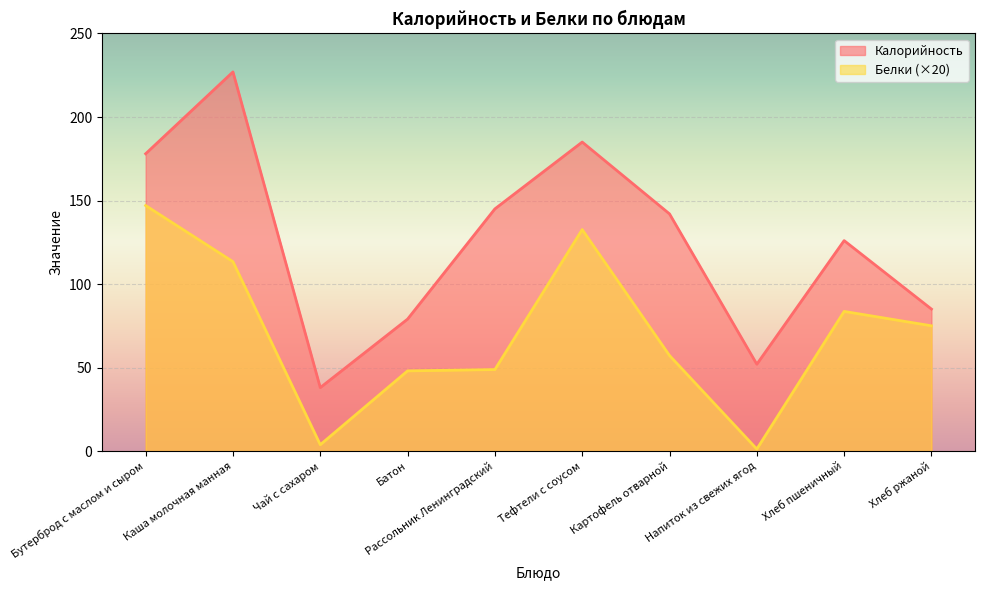

Which category has the highest value across all series?

Каша молочная манная